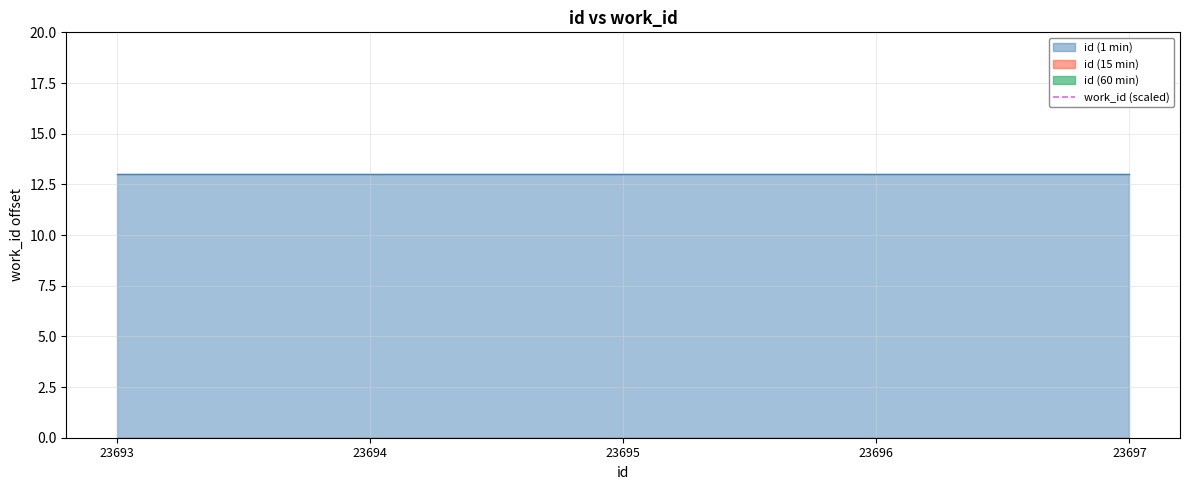

Reading left to right, transcribe all the data shown in this chart.

id: 23693=23693	23694=23694	23695=23695	23696=23696	23697=23697
work_id: 23693=7853	23694=7853	23695=7853	23696=7853	23697=7853